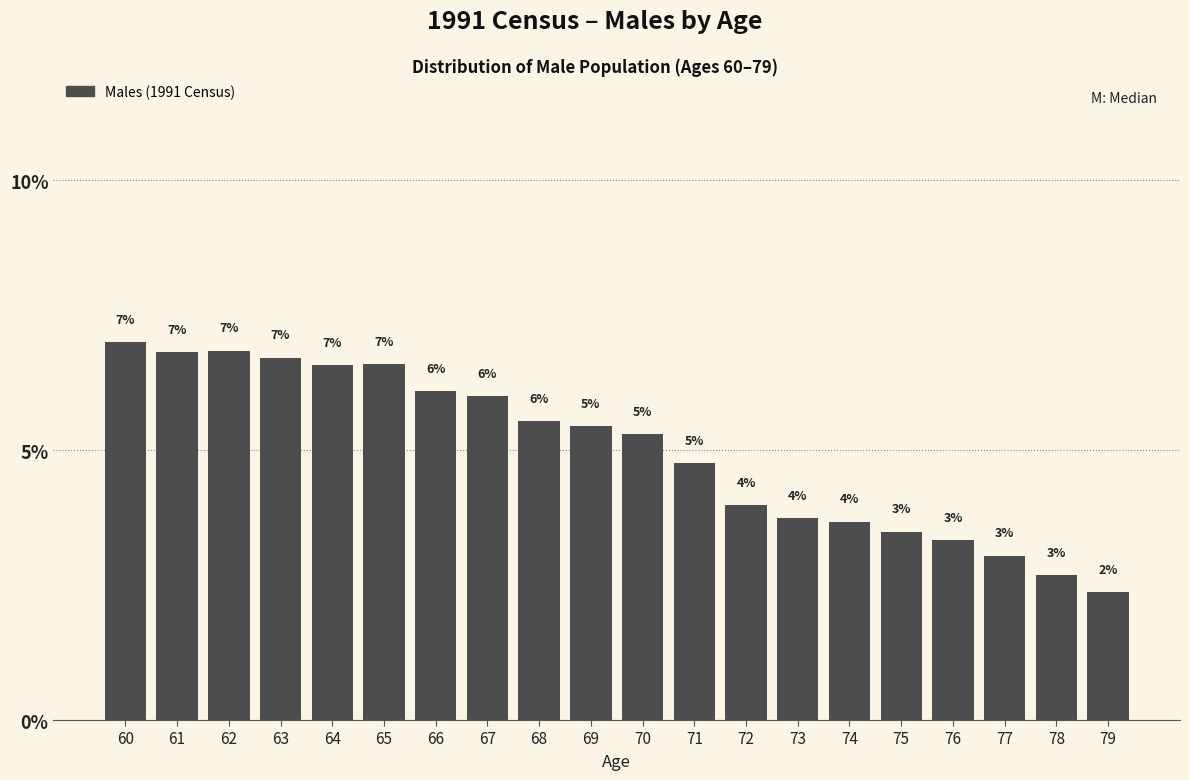

True or false: the data shows 0.7 at 76.

False